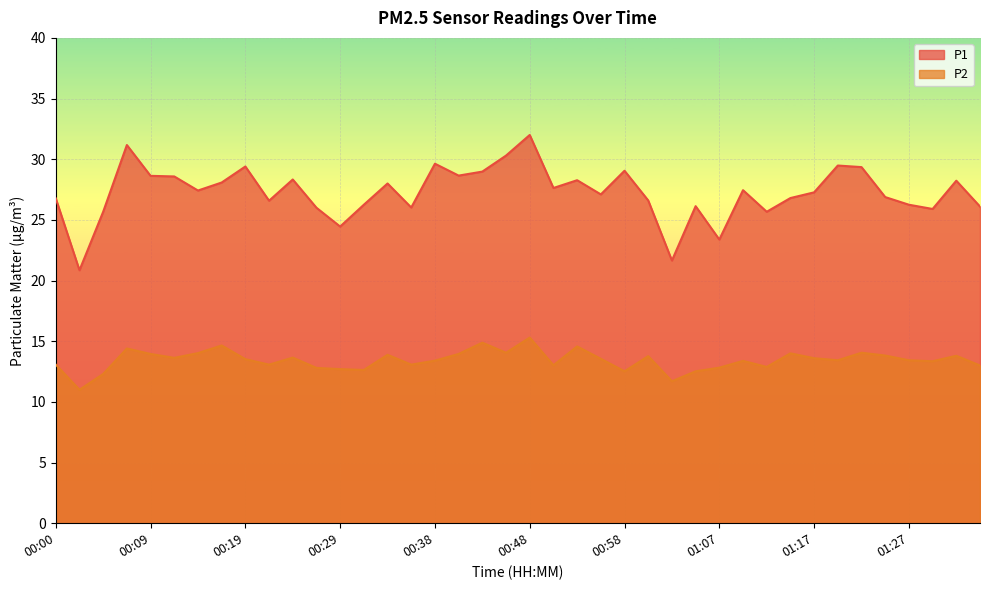

Rank the series by their maximum value, from highest to lowest.

P1, P2